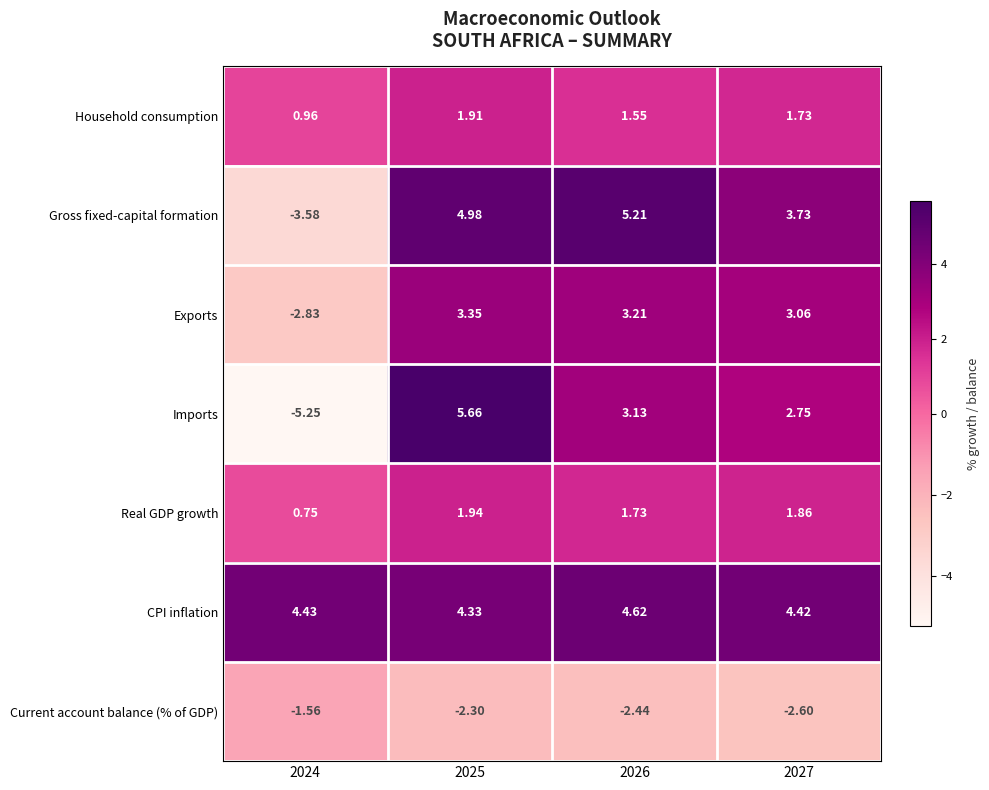

List the series in order of their peak value, lowest first.

Current account balance (% of GDP), Household consumption, Real GDP growth, Exports, CPI inflation, Gross fixed-capital formation, Imports